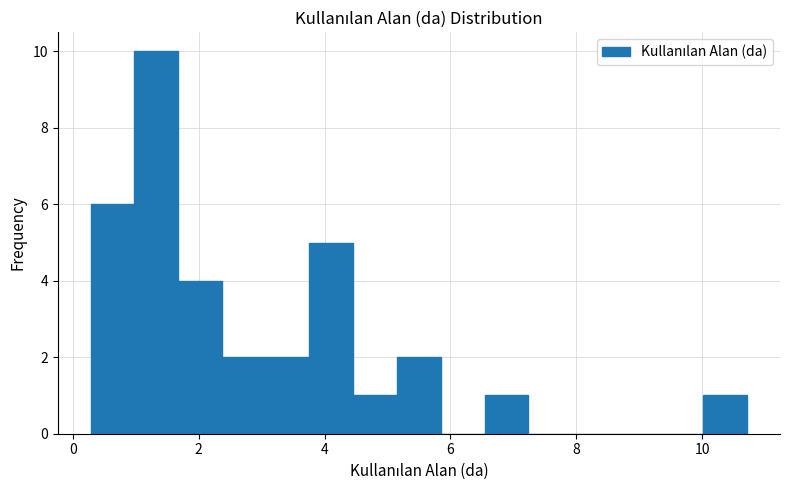

Around what value on the x-axis is the tallest bar? Give the approximate position of its centre, as read against the axis.

1.4